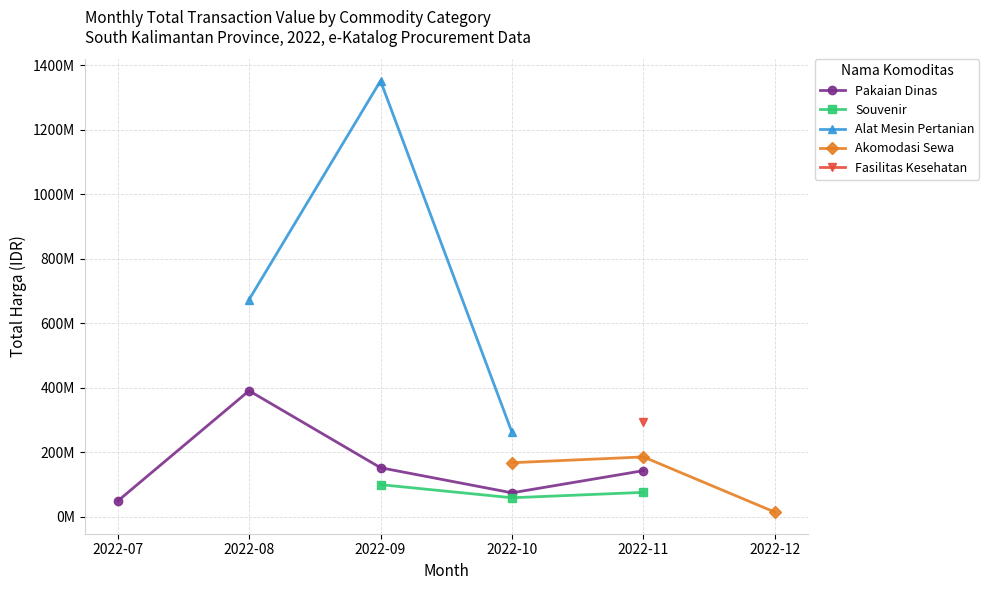

The Souvenir series shows 59375000.0 at 2022-10. True or false?

True